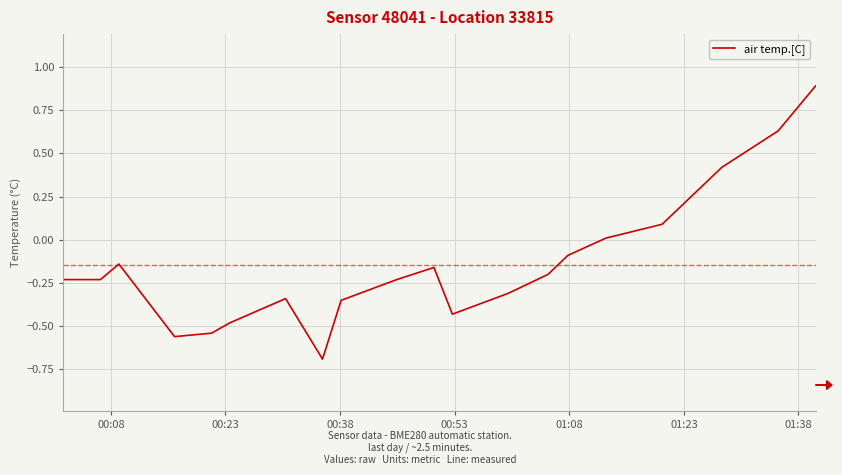

How many lines are shown in the chart?

1